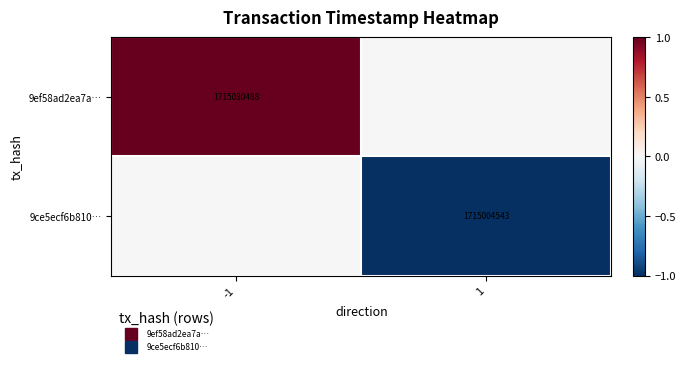

Count the 9ce5ecf6b810… values in the range -1 to 0.

2